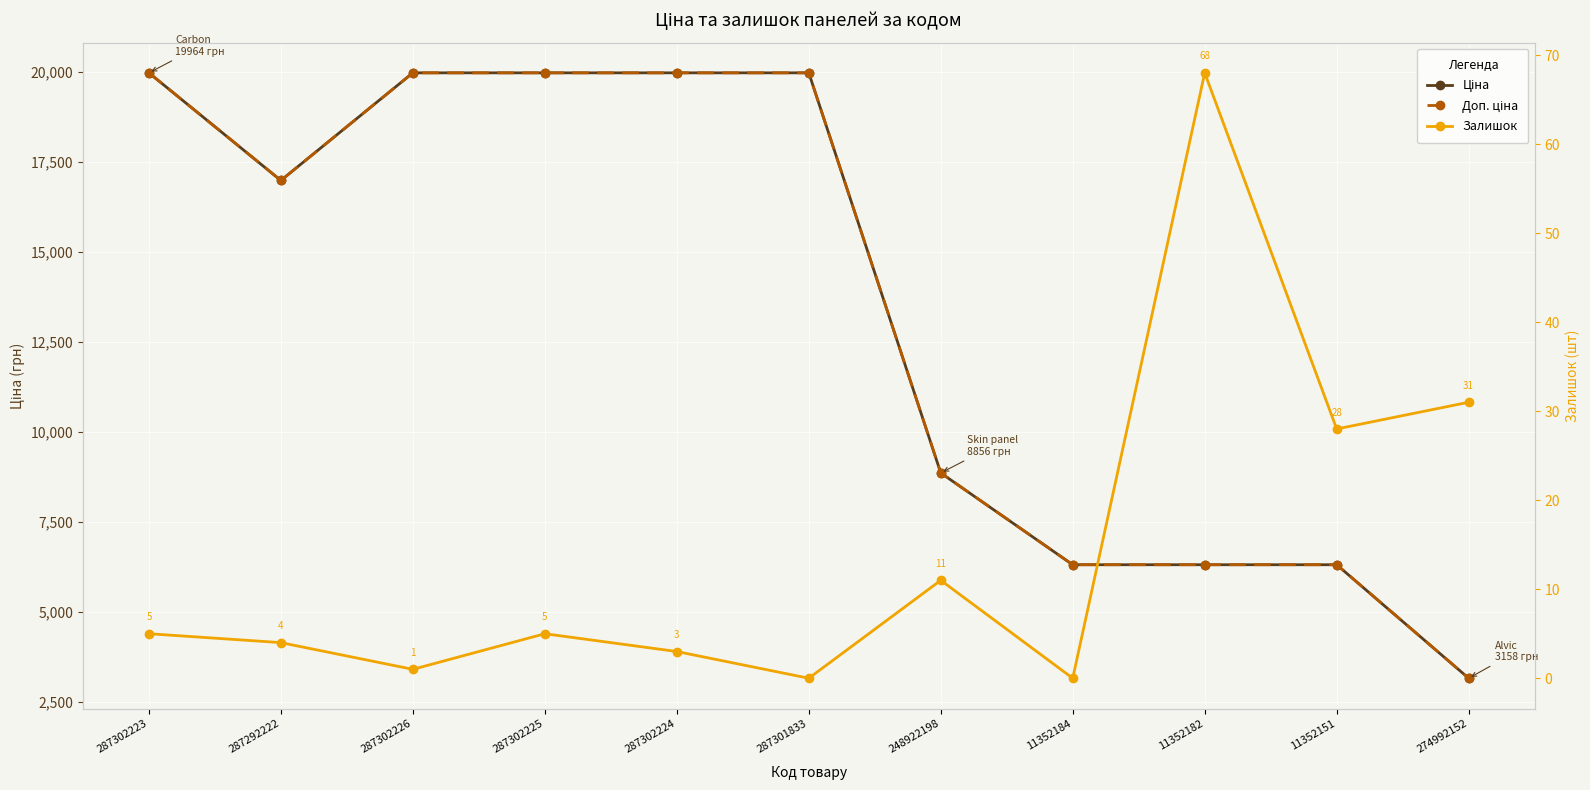

Where does the Ціна series first go above 16976?

287302223